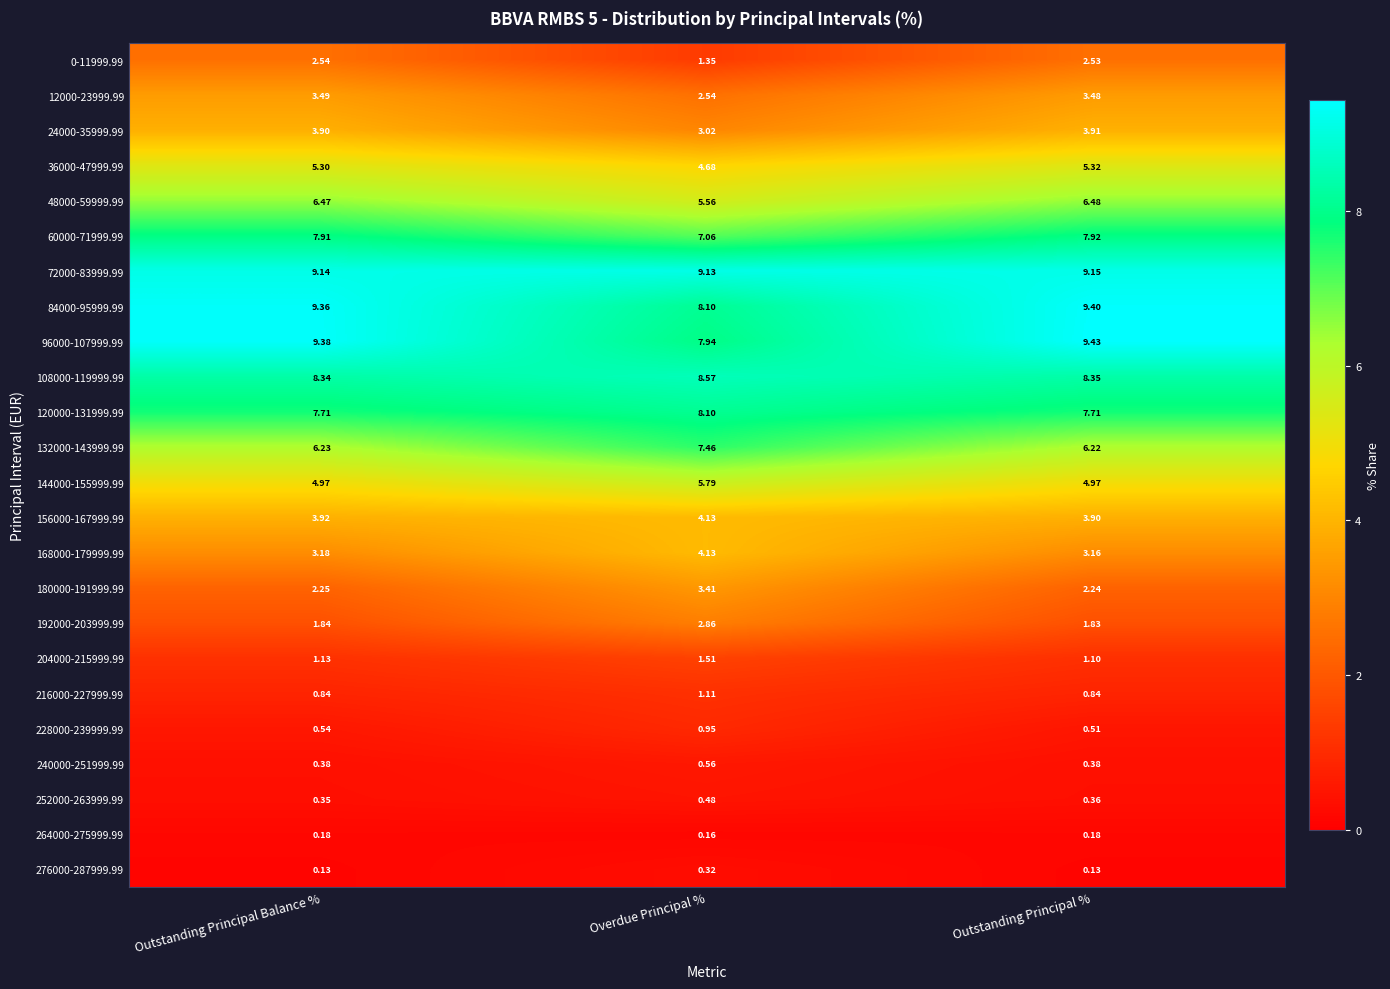

Where is 24000-35999.99 nearest to the value 3?

Overdue Principal %